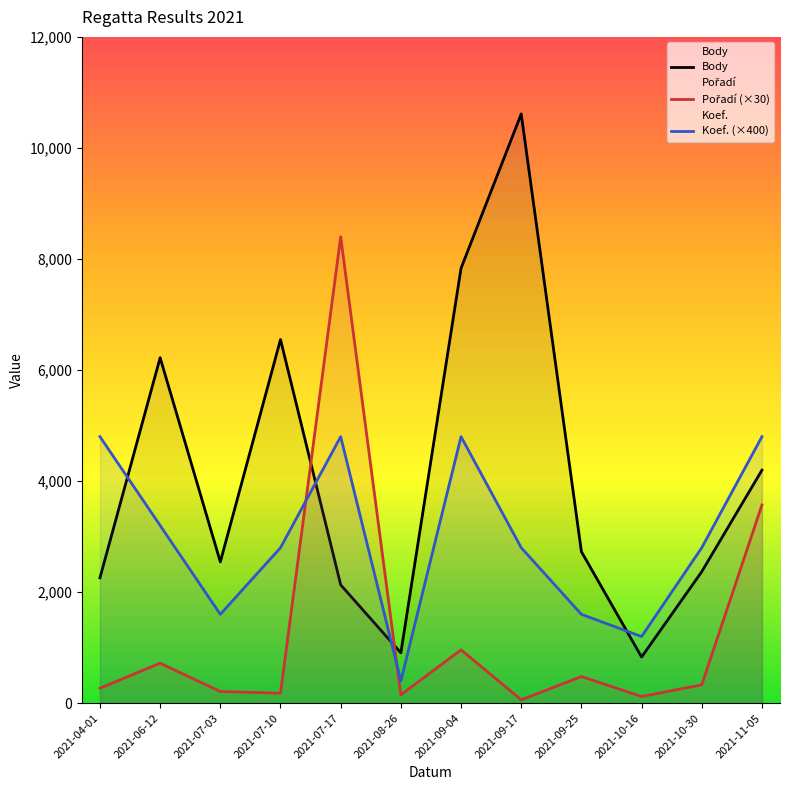

How many interior local peaks does the Pořadí (×30) series have?

4